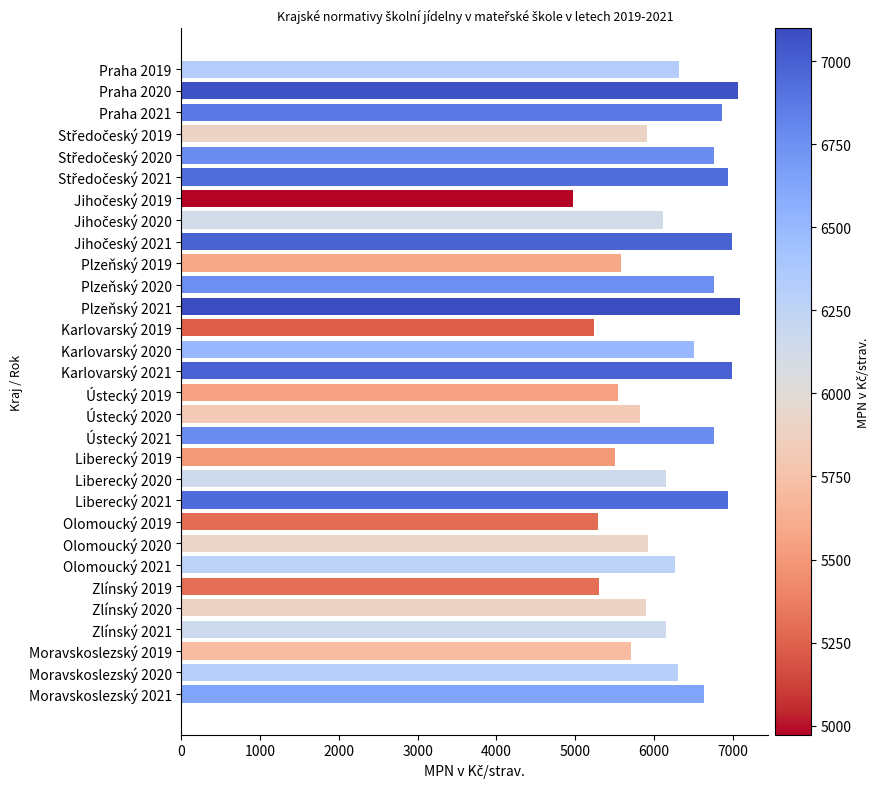

What is the difference between the maximum and minimum values?

2125